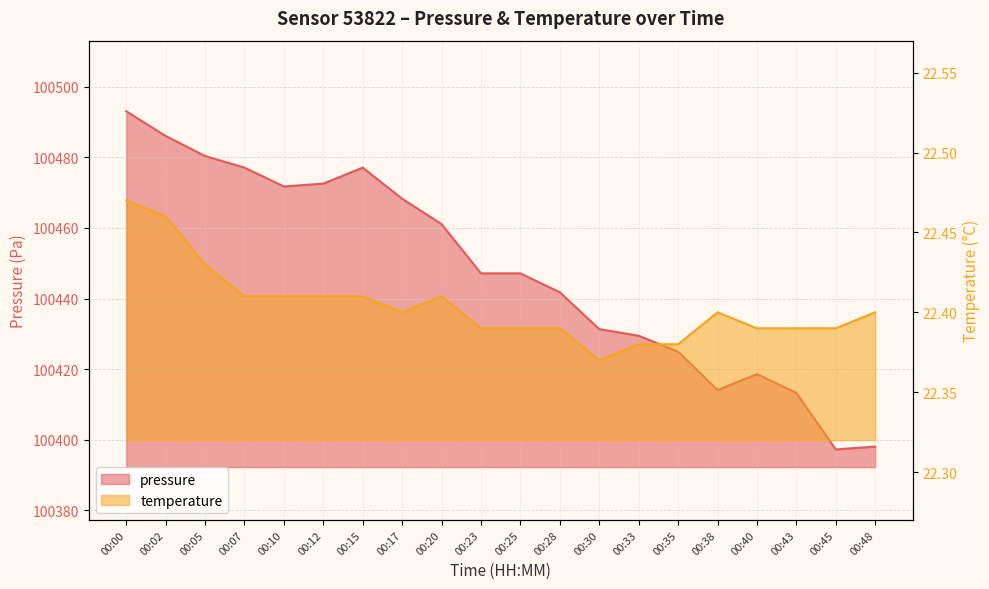

List the labels in order of temperature value, largest first.

00:00, 00:02, 00:05, 00:07, 00:10, 00:12, 00:15, 00:20, 00:17, 00:38, 00:48, 00:23, 00:25, 00:28, 00:40, 00:43, 00:45, 00:33, 00:35, 00:30